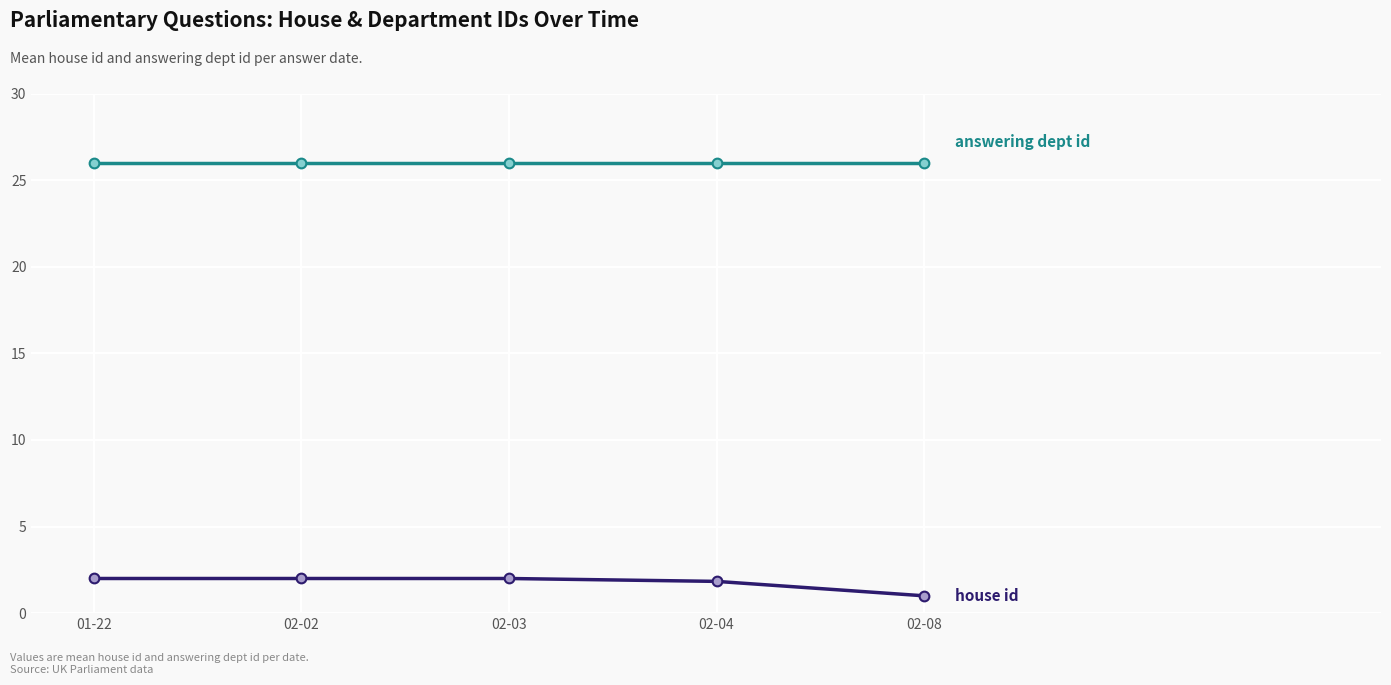

What is the label of the 2nd point from the left?

02-02